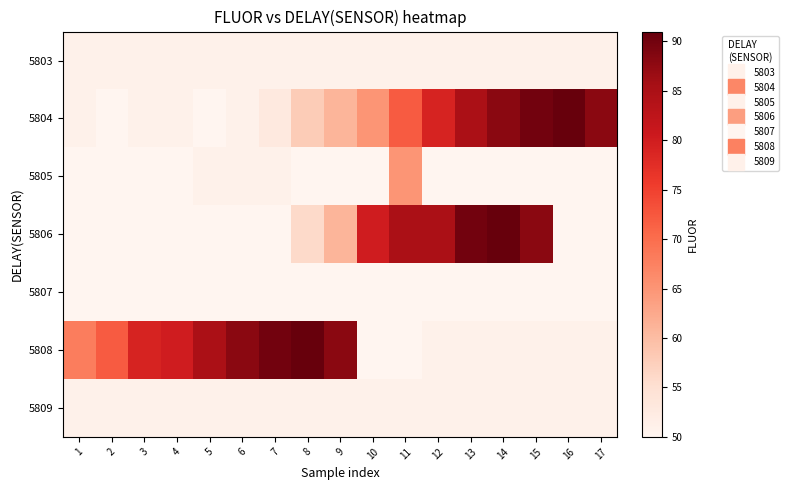

What is the spread (max minus min) of values at 6?

38